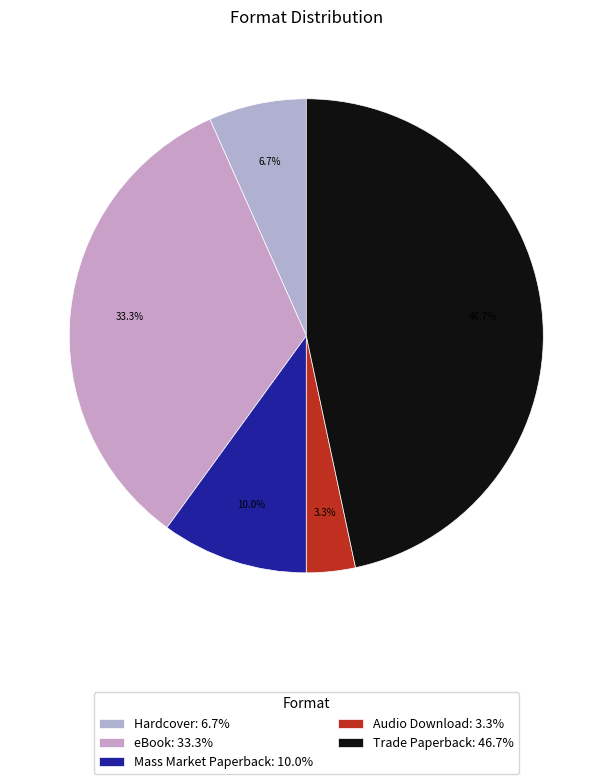

How many segments does this pie chart have?

5